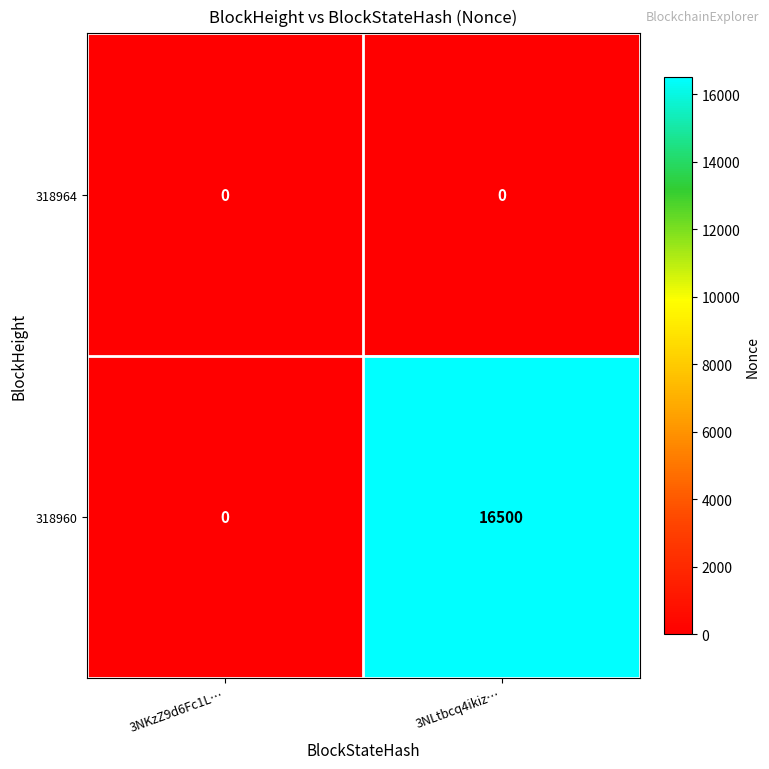

Which series has the largest range (max minus min)?

318960